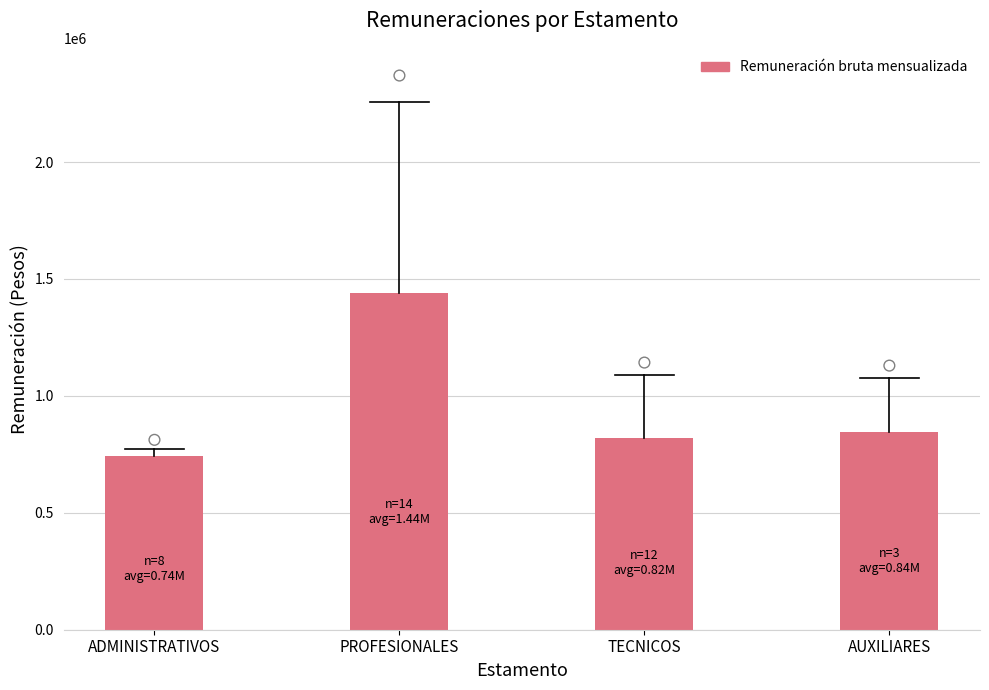

Which series reaches the maximum Y coordinate?

Remuneración bruta mensualizada